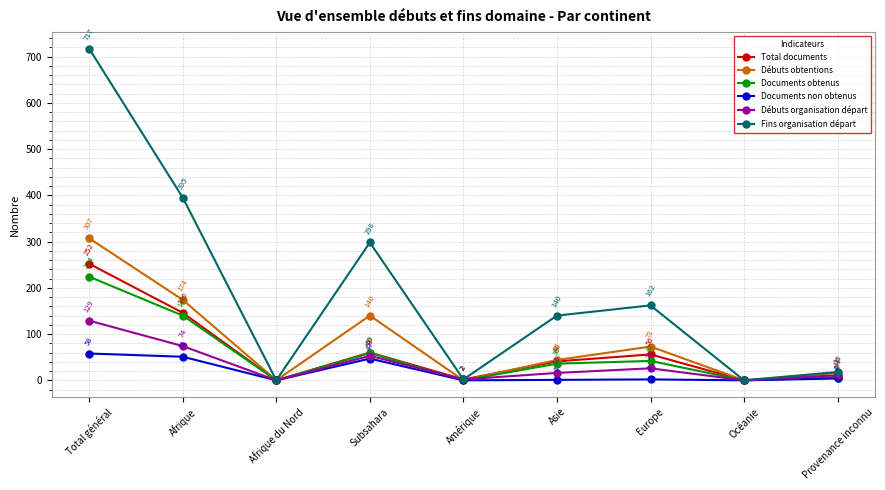

Which category has the highest value across all series?

Total général